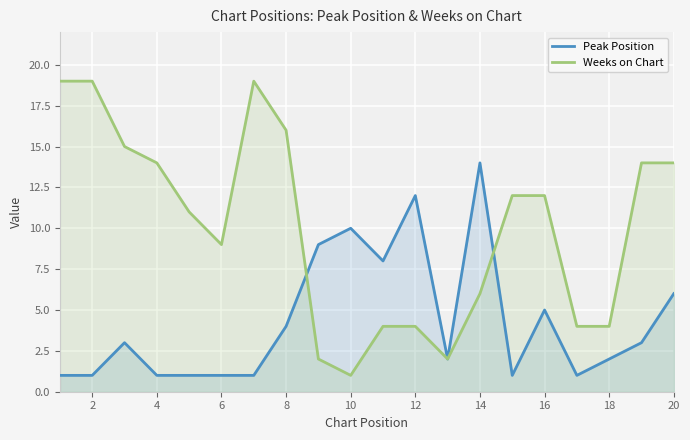

Rank the series at 8 from lowest to highest value.

Peak Position, Weeks on Chart